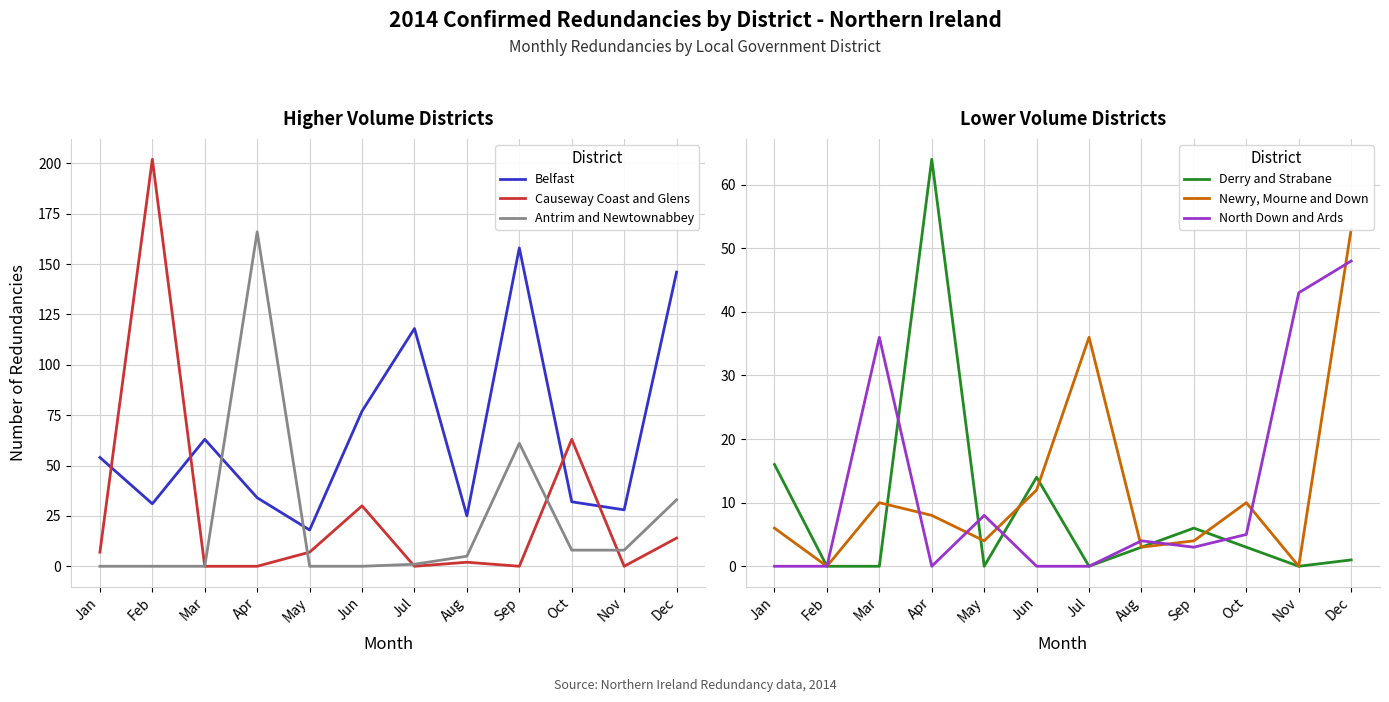

What is the value of the Causeway Coast and Glens point at the 12th from the left?

14